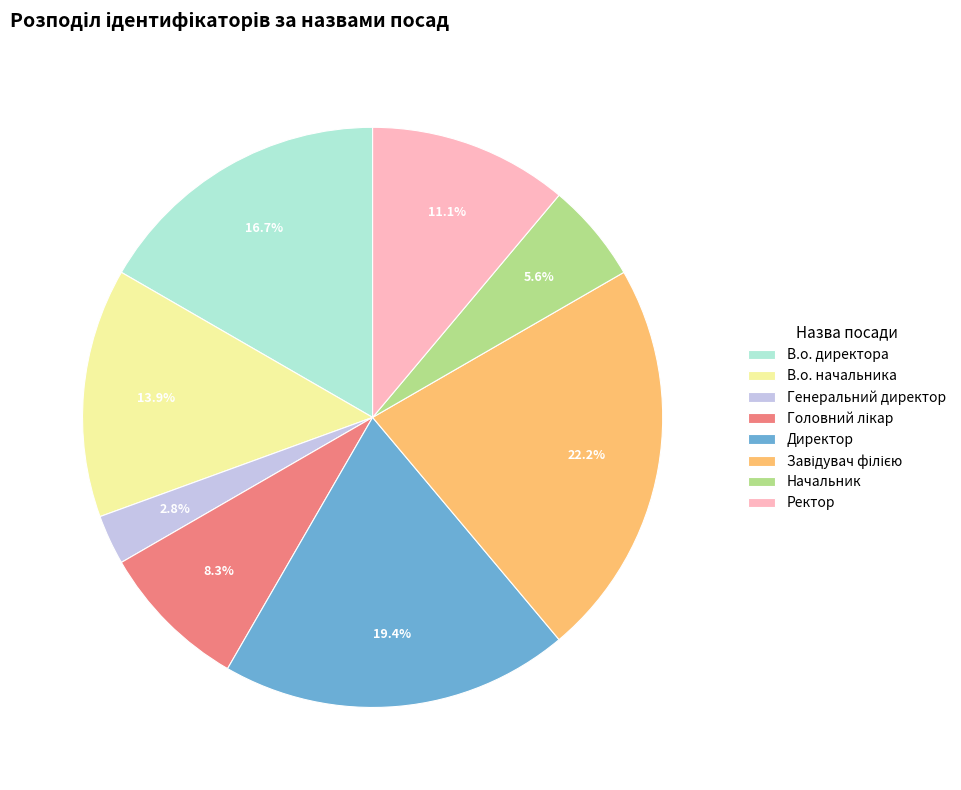

Which slice is the smallest?

Генеральний директор